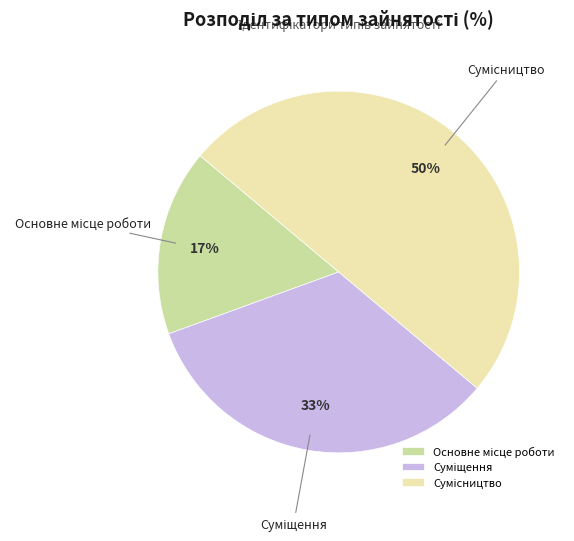

To the nearest percent, what is the difference between the largest and smallest slice percentages?

33%